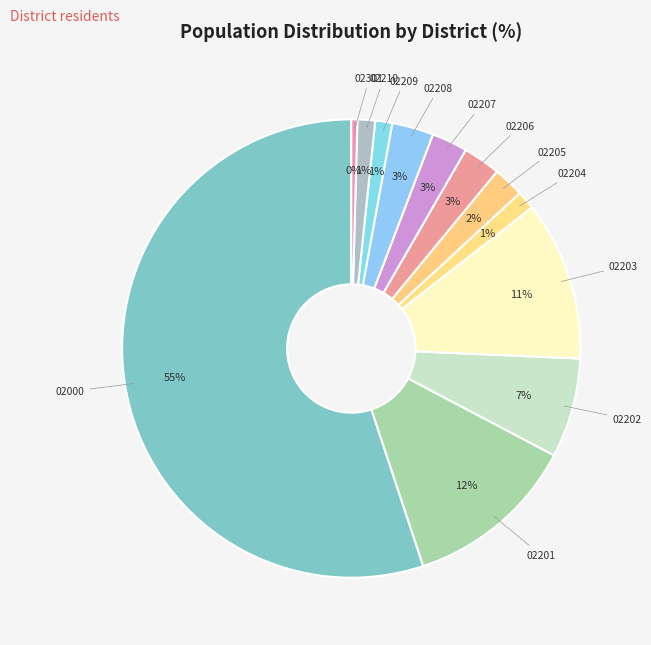

Is 02205 the majority of the pie?

No